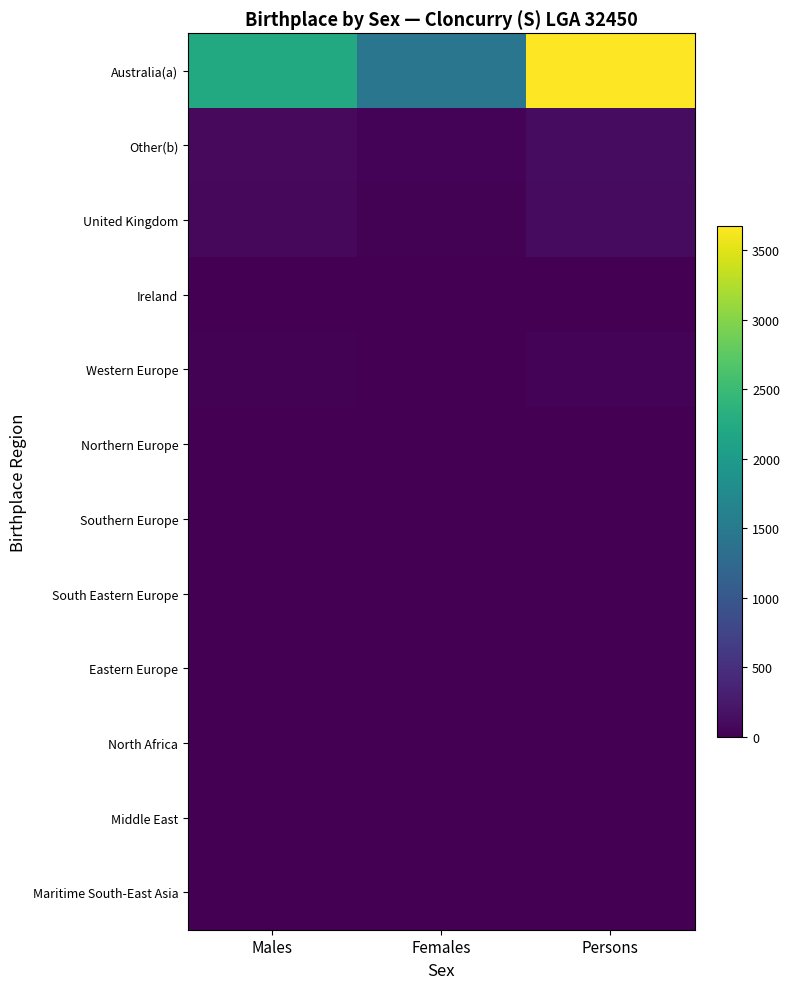

Which series has the largest range (max minus min)?

Australia(a)